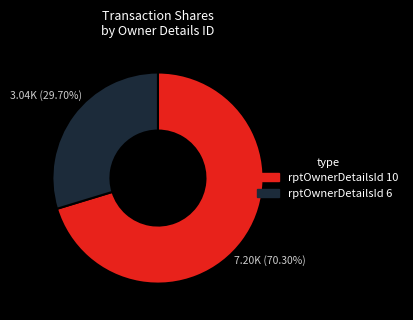

Is there any slice that represents more than half of the pie?

Yes